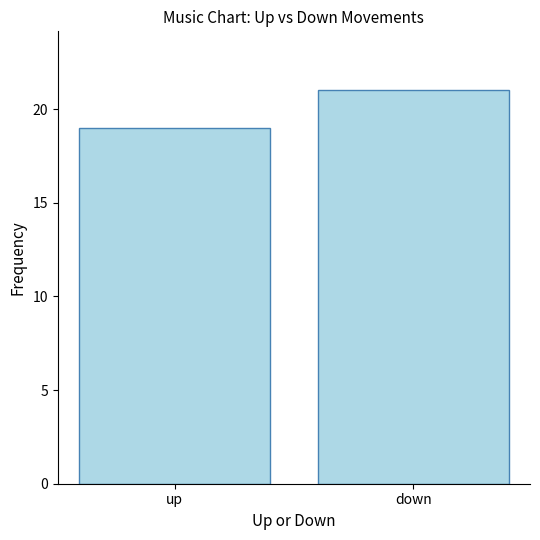

Which label corresponds to the largest value in the chart?

down